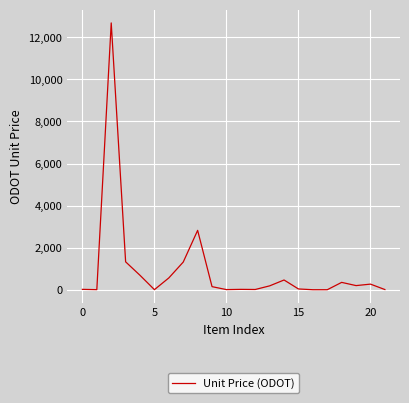

What is the average value?

962.6